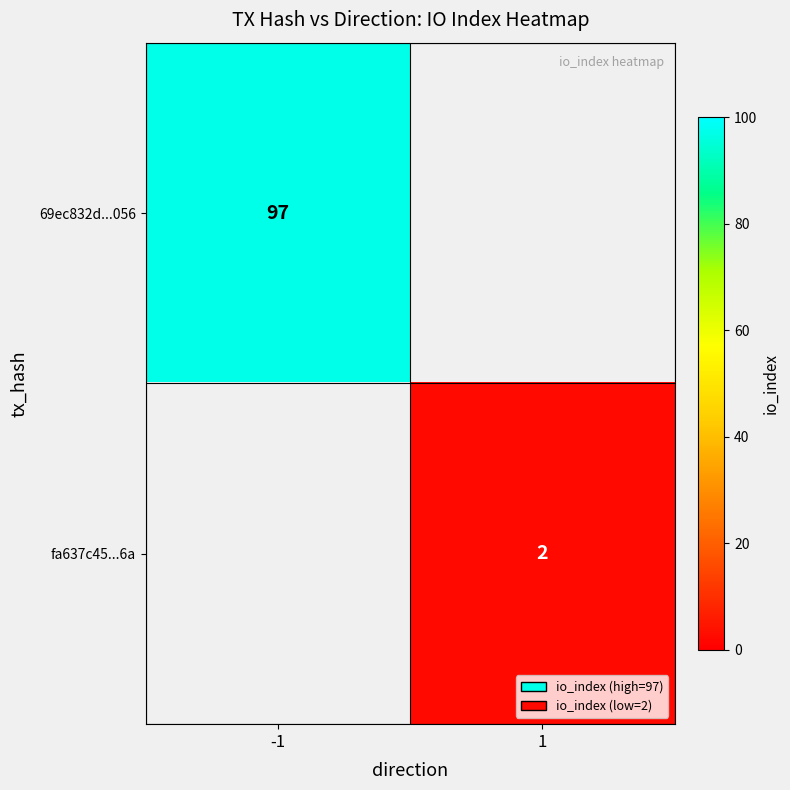

The value of fa637c45...6a at 1 is 2. True or false?

True